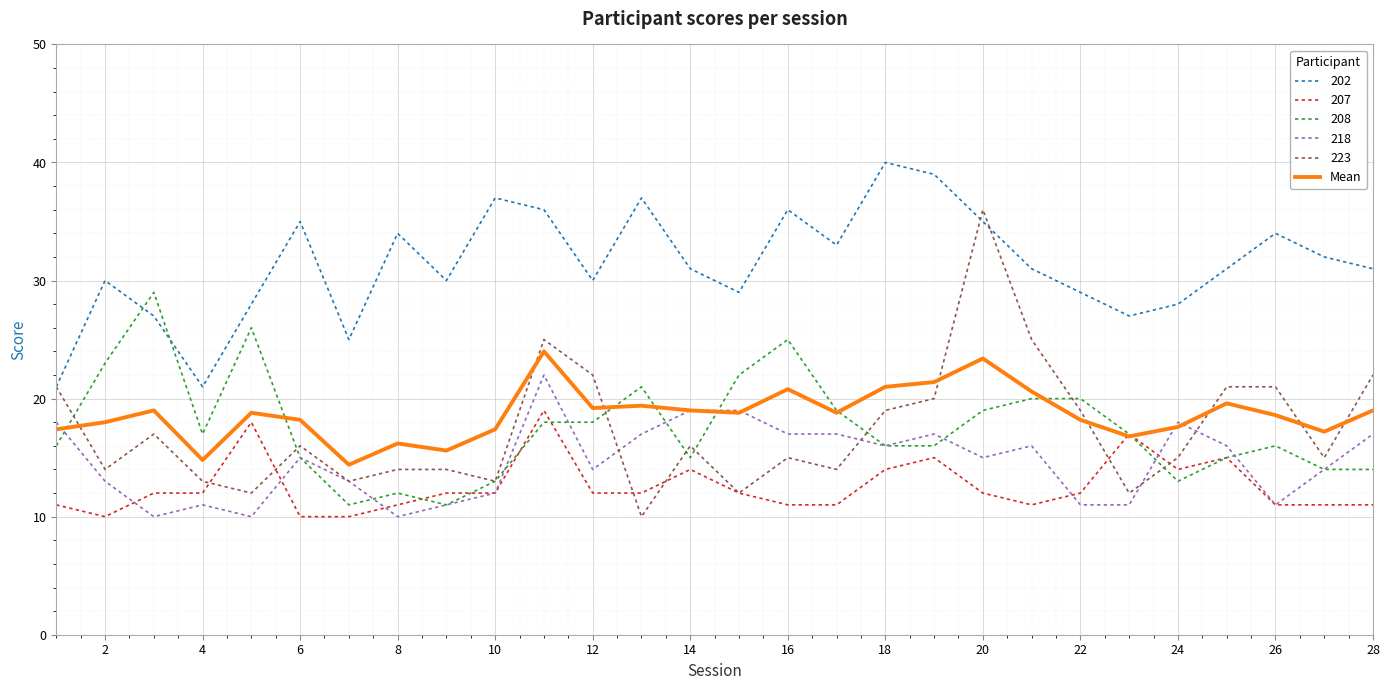

Which series has the widest spread of values?

223